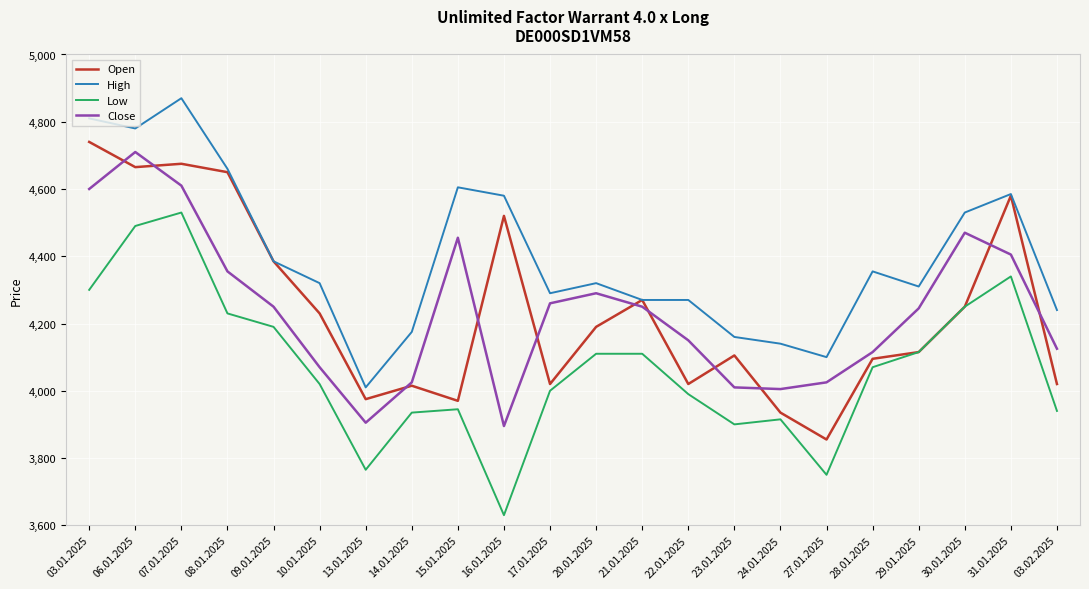

What is the maximum value for Open?

4740